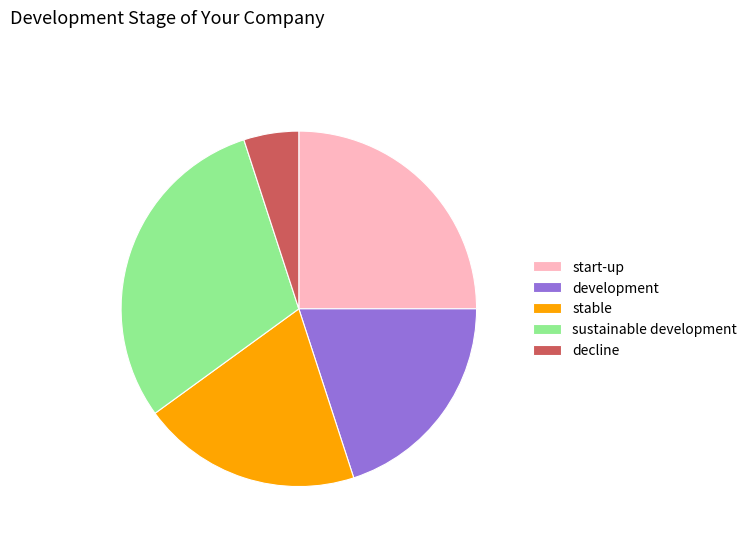

Combined, do decline and development account for over 50%?

No